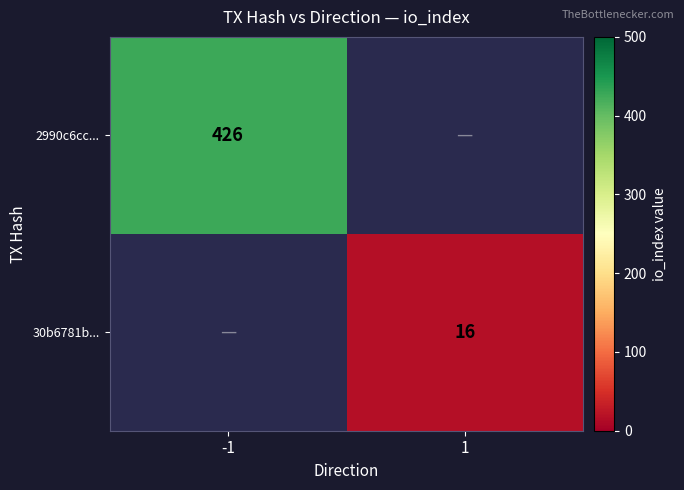

True or false: 2990c6cc... has a value of 718 at -1.

False